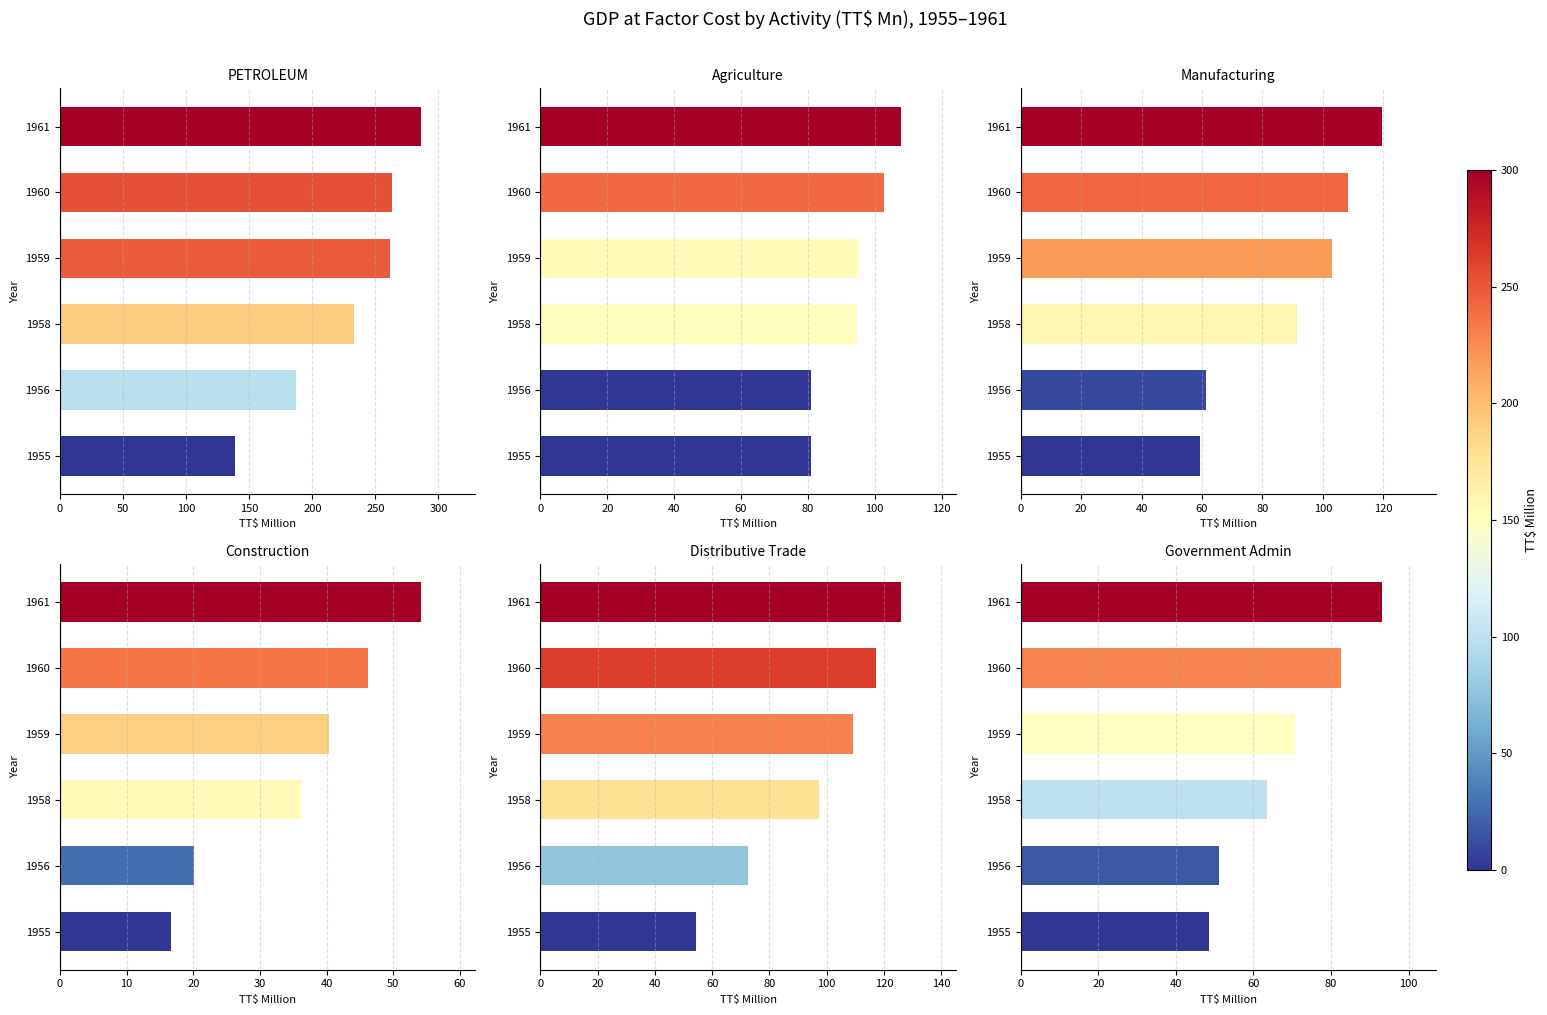

What is the value of the Construction bar at the 4th from the left?

40.4